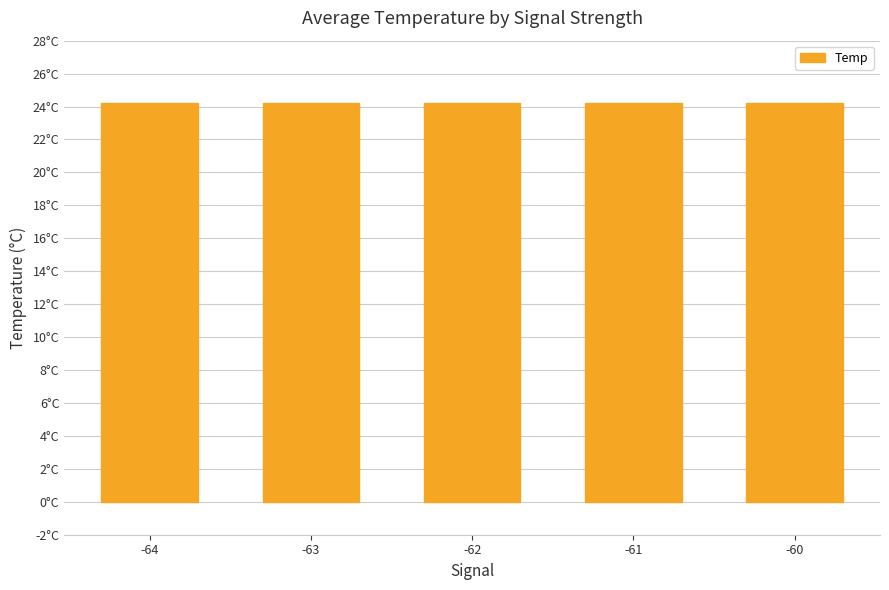

Rank the categories by value from lowest to highest.

-64, -61, -60, -63, -62